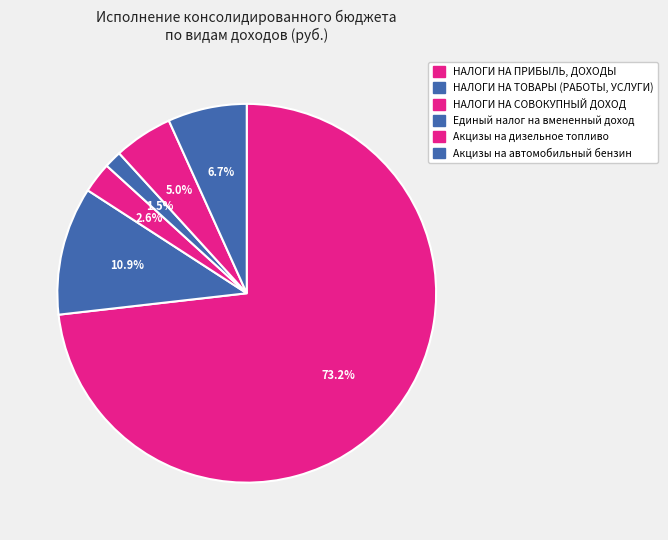

Count the number of slices in the pie.

6